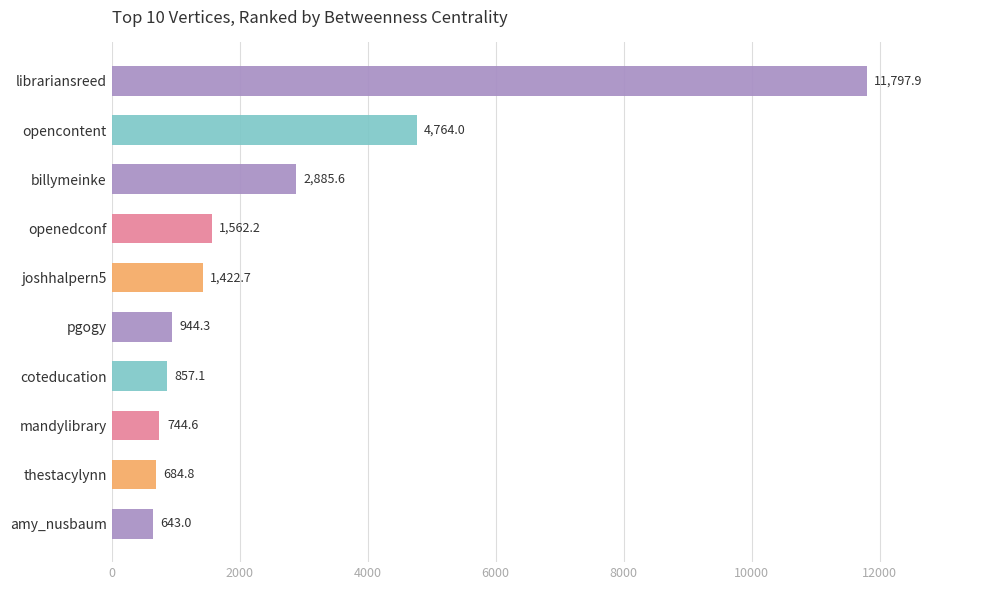

The chart shows a value of 3175.4 at librariansreed. True or false?

False